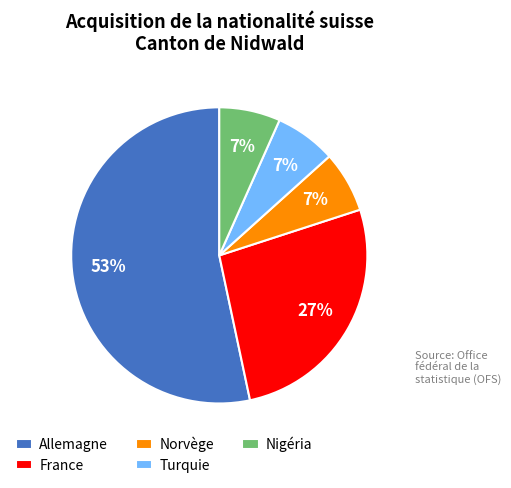

To the nearest percent, what is the difference between the Nigéria and France slice percentages?

20%